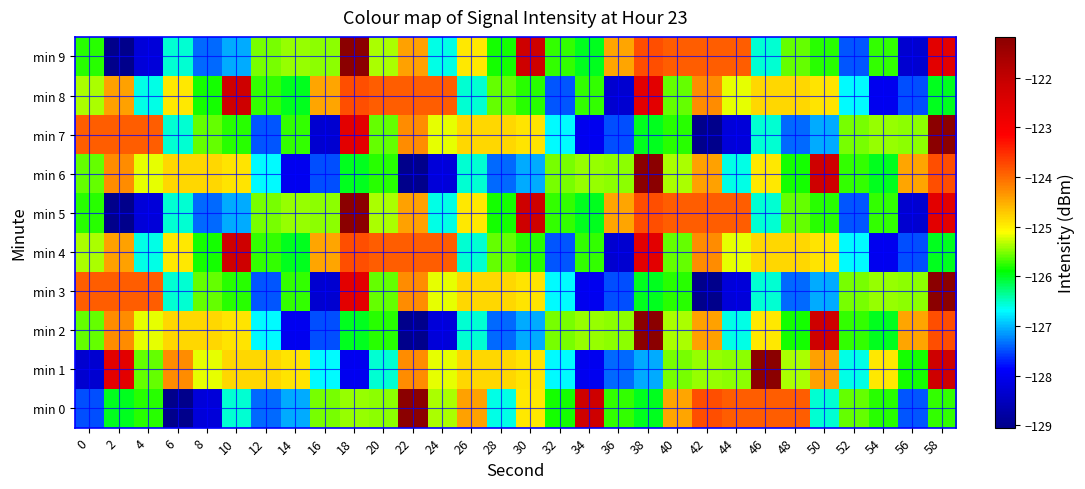

Which series changed the most between 48 and 56?

min 0